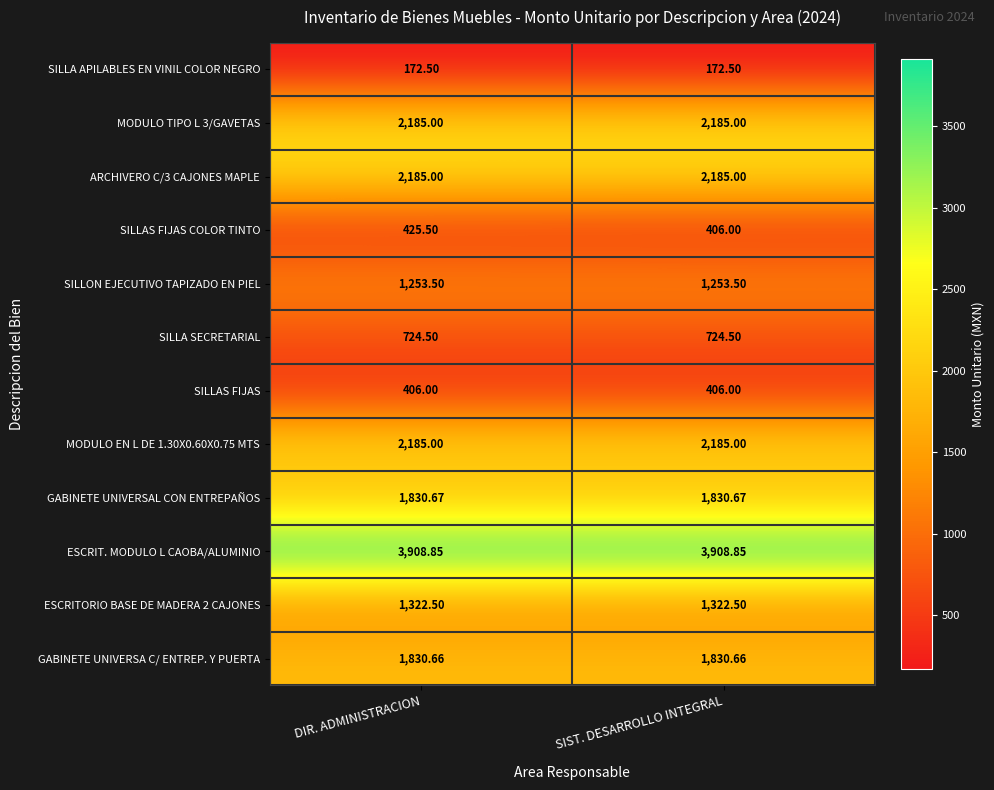

Between DIR. ADMINISTRACION and SIST. DESARROLLO INTEGRAL, which series saw the biggest shift?

SILLAS FIJAS COLOR TINTO